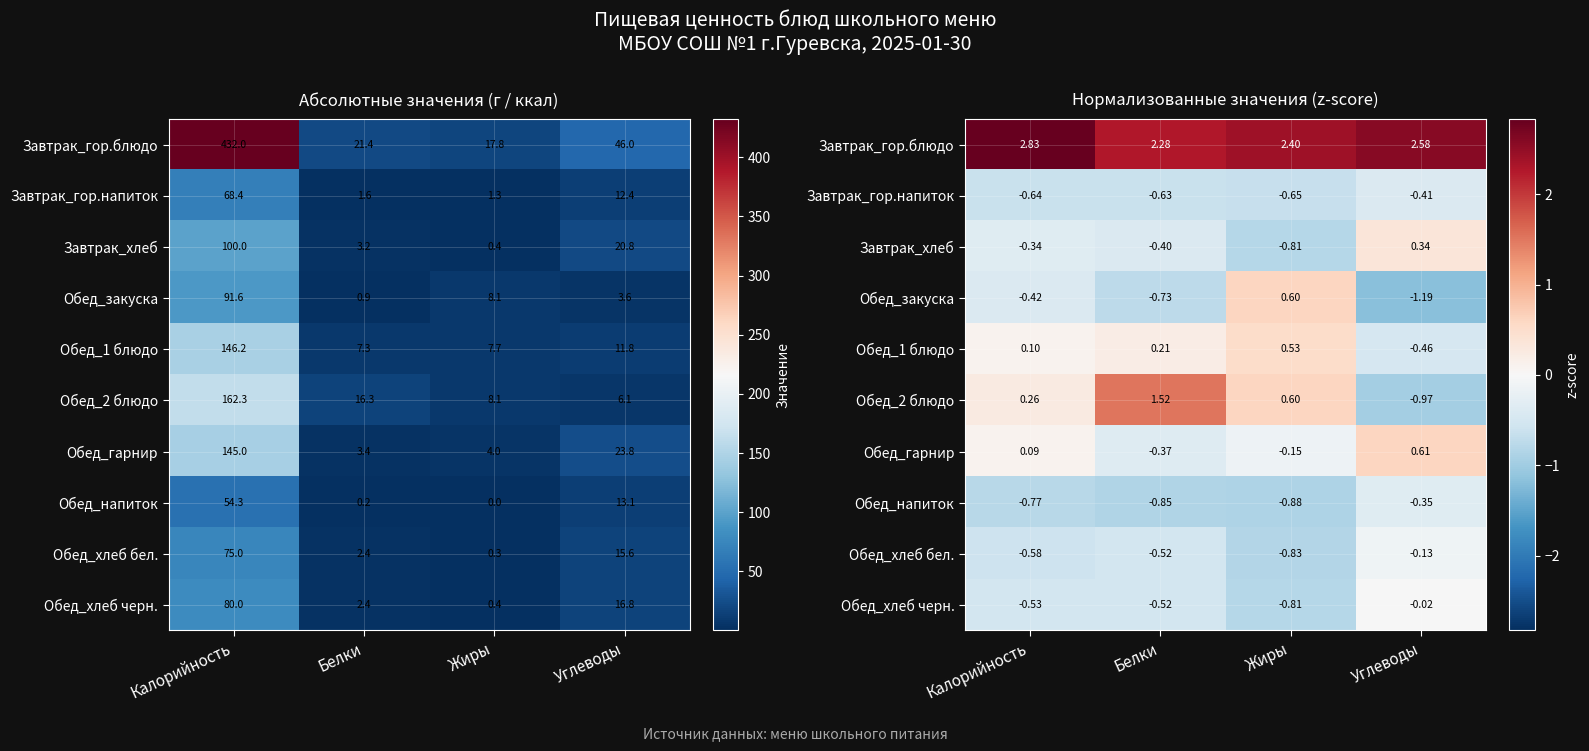

At how many categories does at least one series exceed 0?

4